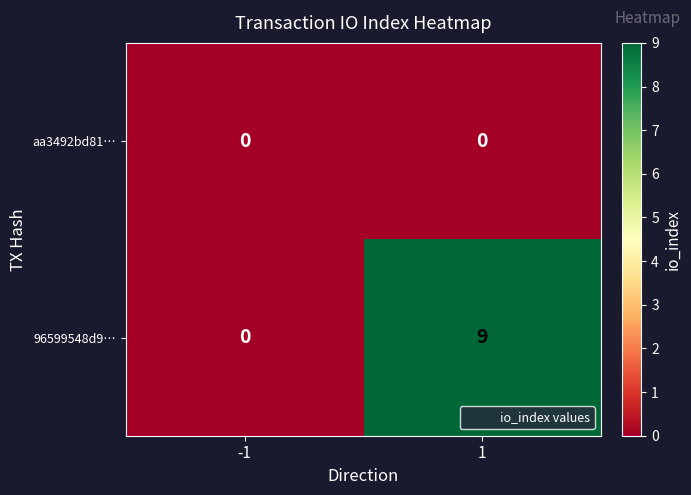

What is the maximum value for 96599548d9…?

9